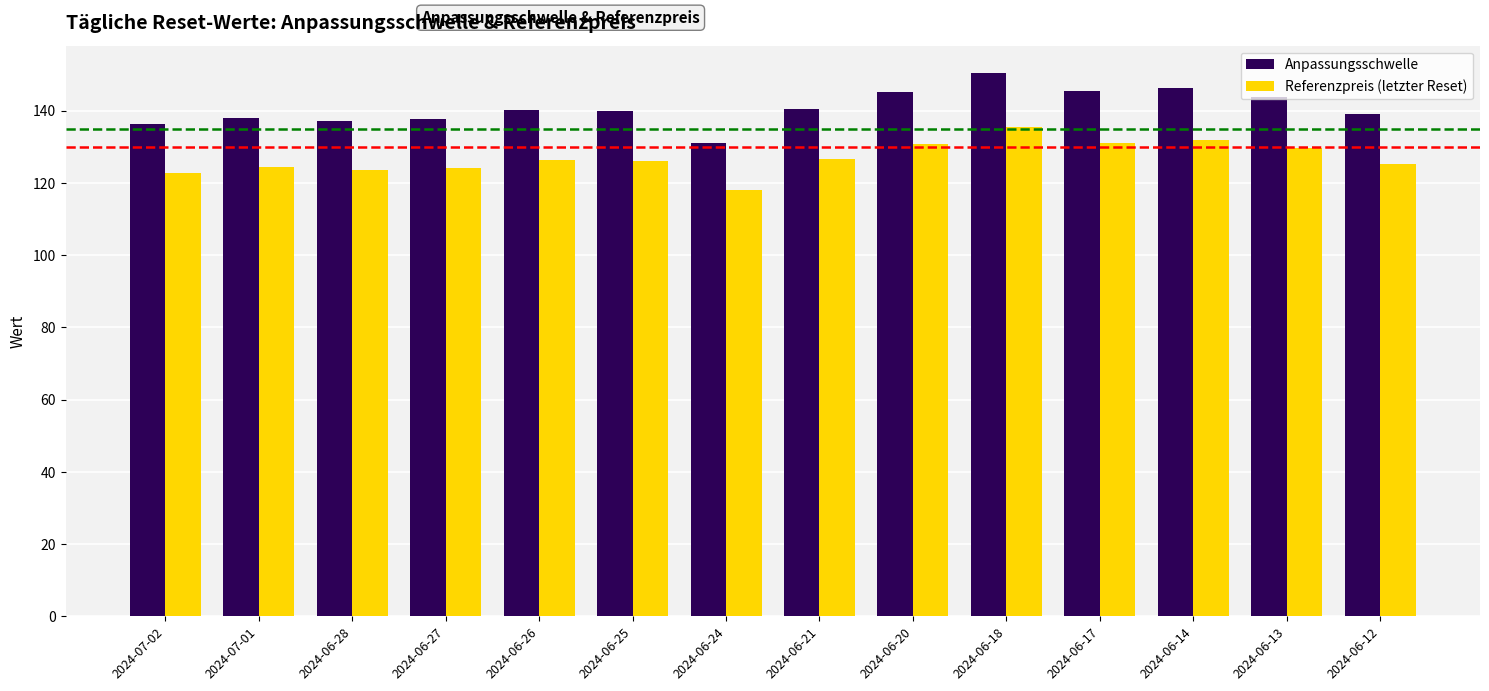

At which category does the chart reach its peak across all series?

2024-06-18